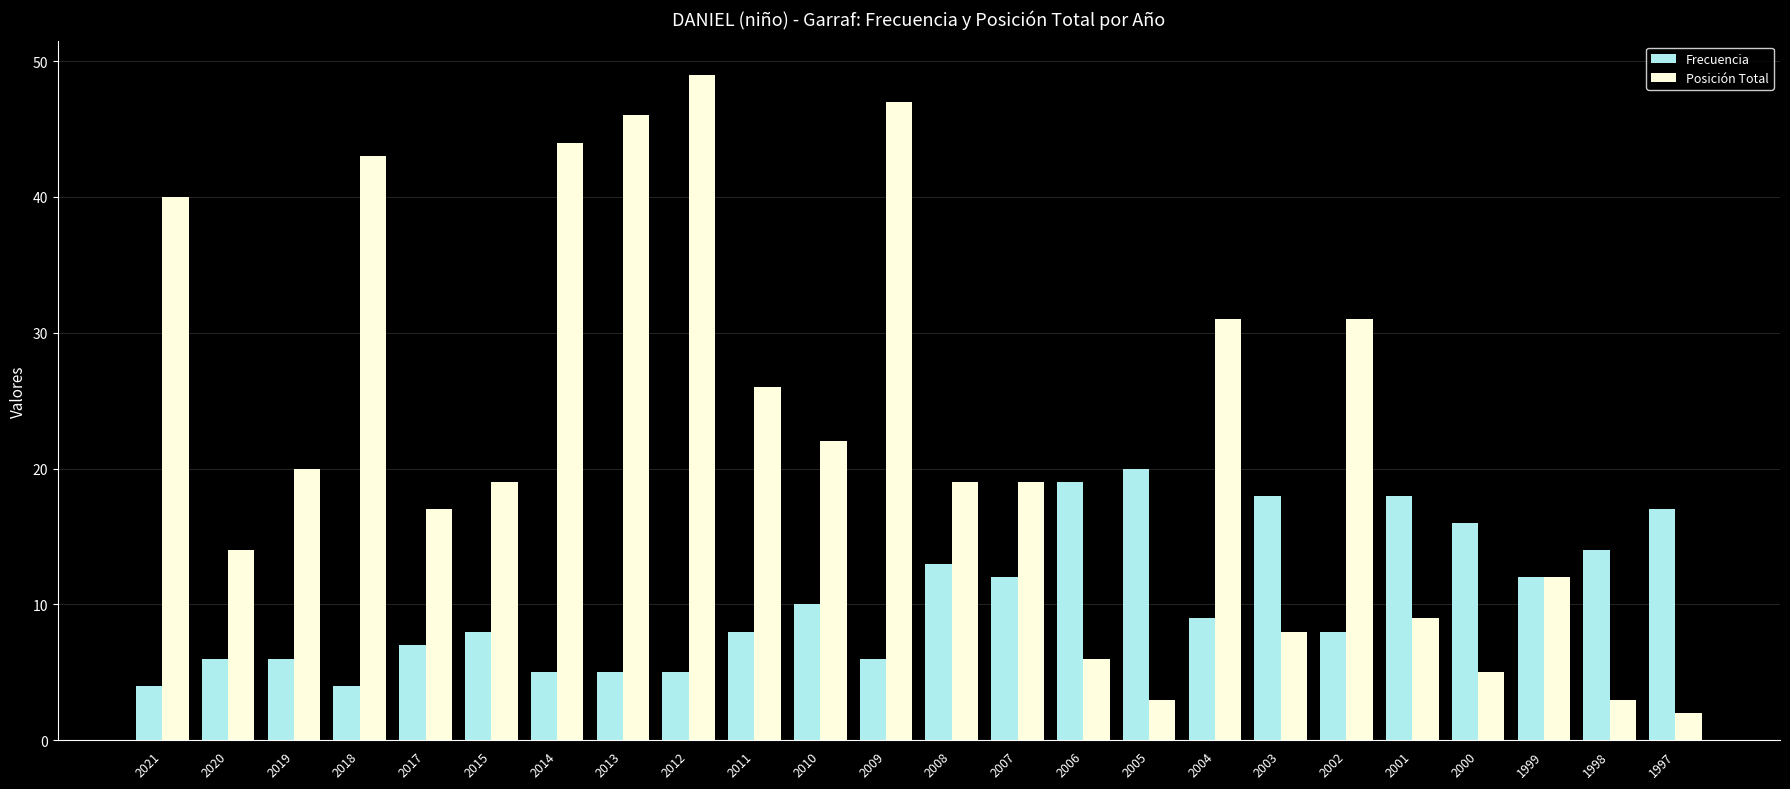

What is the average value of the Frecuencia series?

10